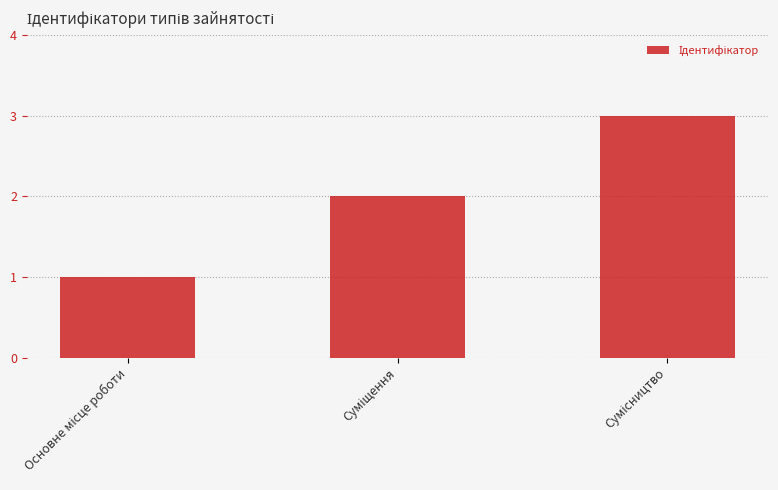

What is the sum of all values?

6